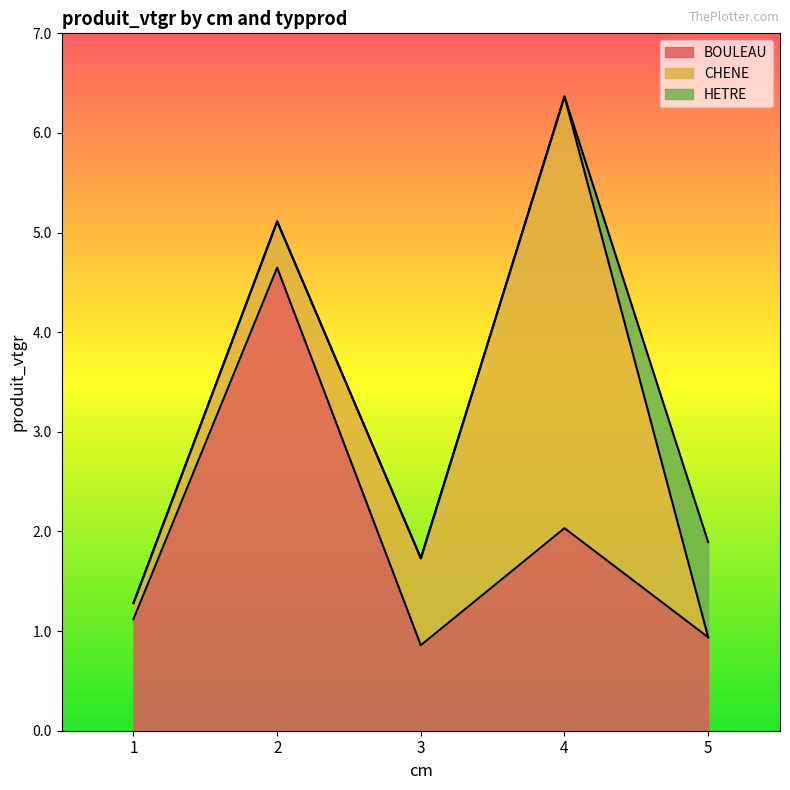

What are all the series names shown in the legend?

BOULEAU, CHENE, HETRE